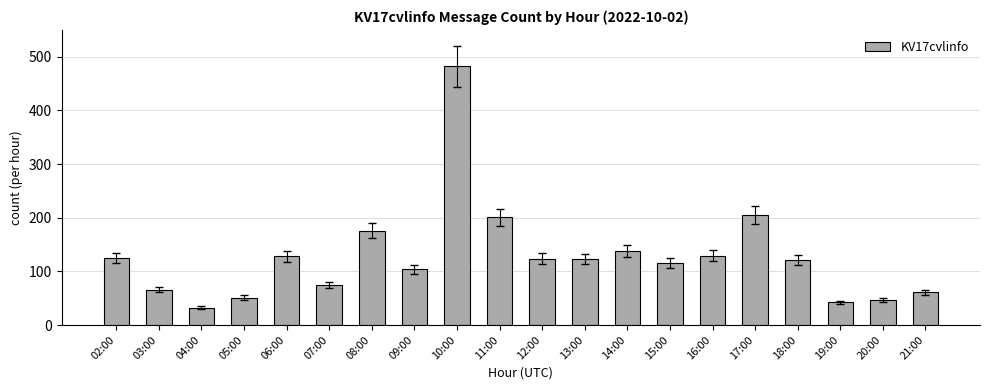

Between 09:00 and 18:00, which is larger?

18:00